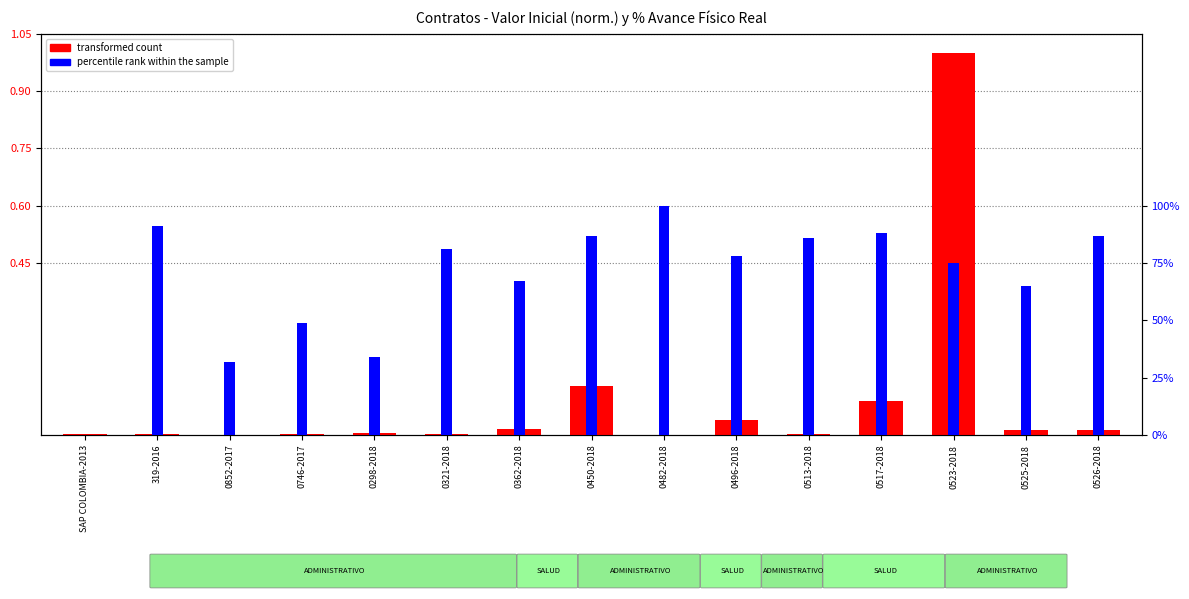

List the series in order of their overall mean, lowest first.

transformed count, percentile rank within the sample